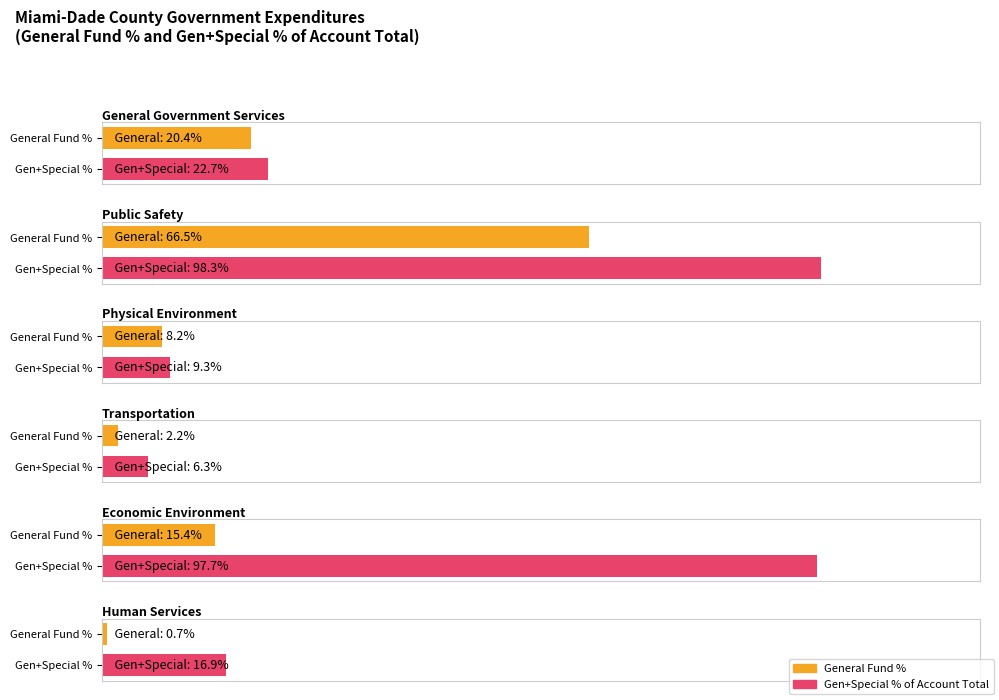

Which has a higher value, General Government Services or Economic Environment?

General Government Services